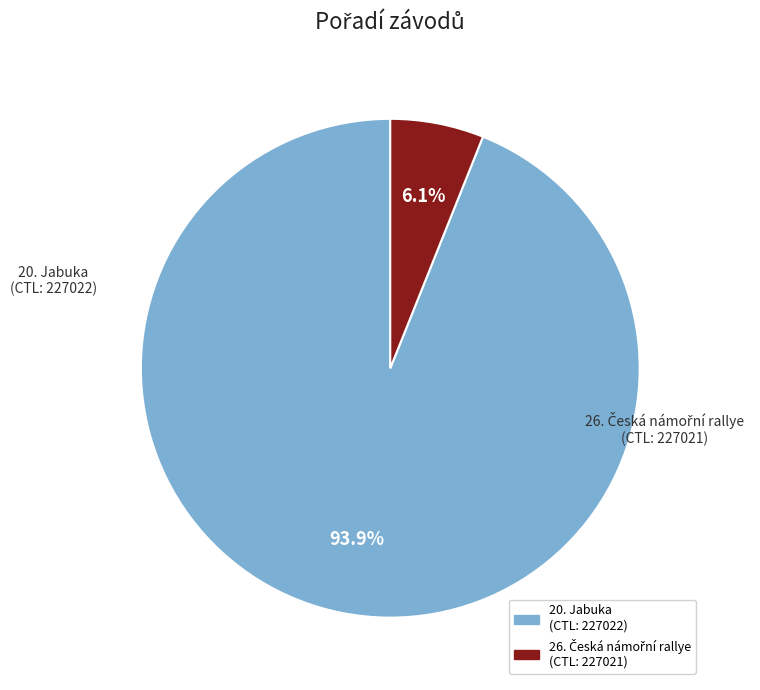

Does any single category account for the majority?

Yes